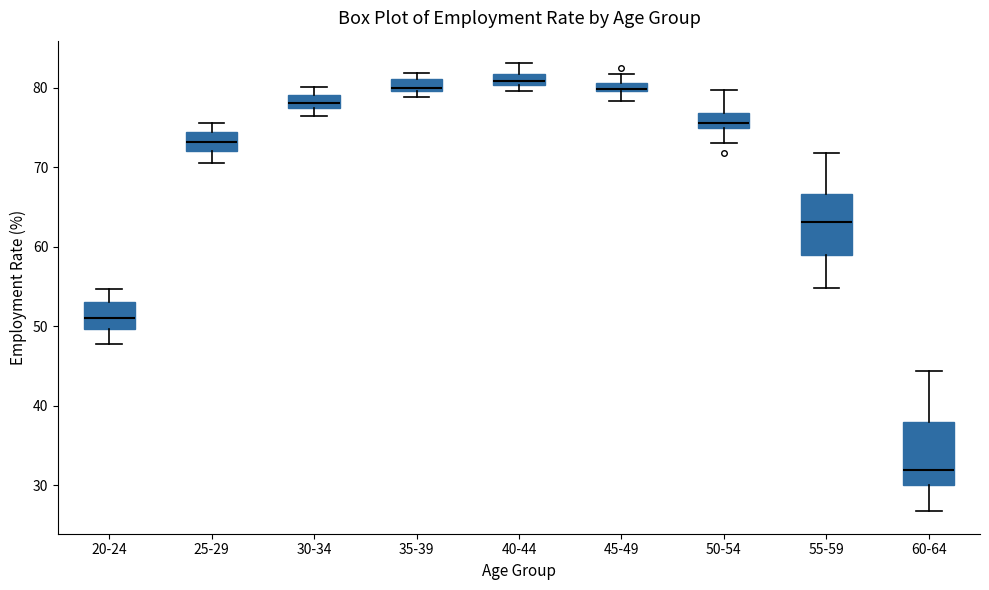

Where is the lower edge of the box for 20-24 on the y-axis? The values are not printed on the chart, so give them approximately, as read against the axis.

50